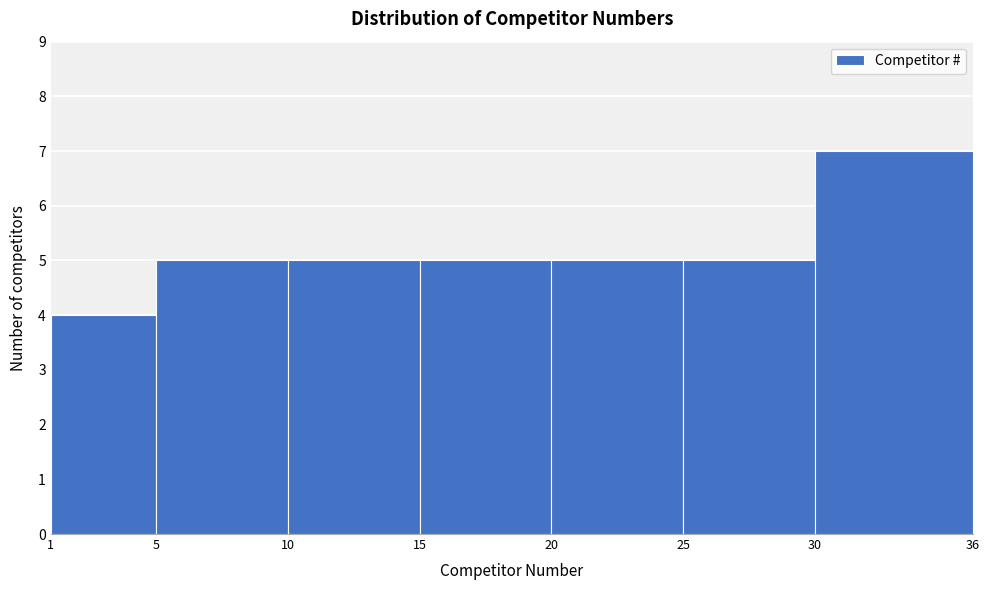

What is the height of the bar covering 10 to 15 on the x-axis? The values are not printed on the chart, so give them approximately, as read against the axis.

5